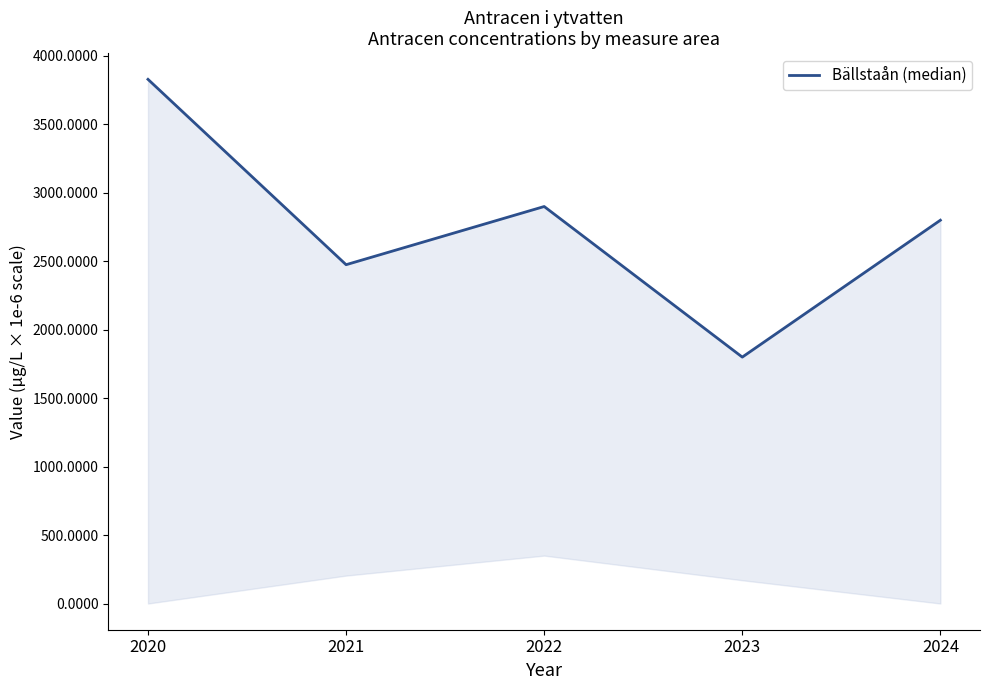

True or false: the data shows 3829 at 2020.

True